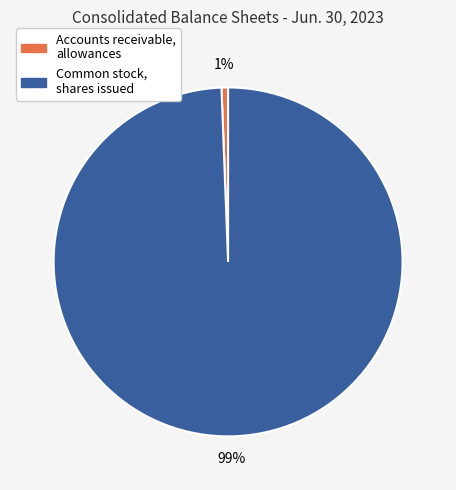

Which slice is the smallest?

Accounts receivable, allowances